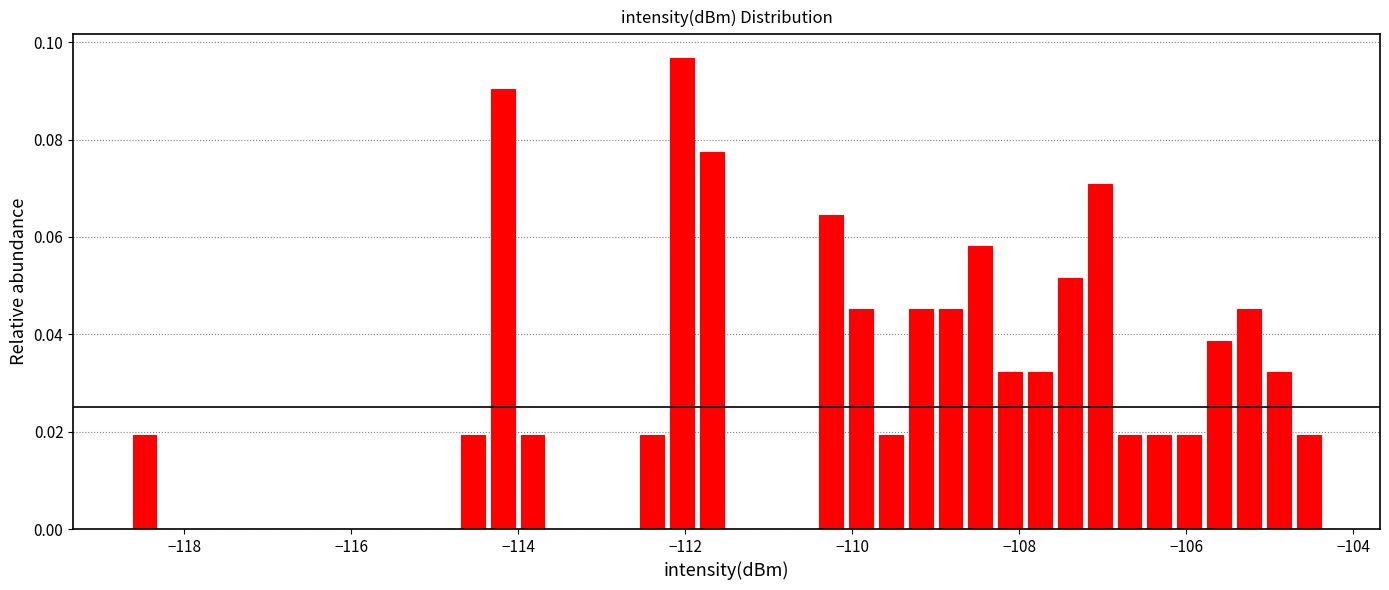

Around what value on the x-axis is the tallest bar? Give the approximate position of its centre, as read against the axis.

-112.0